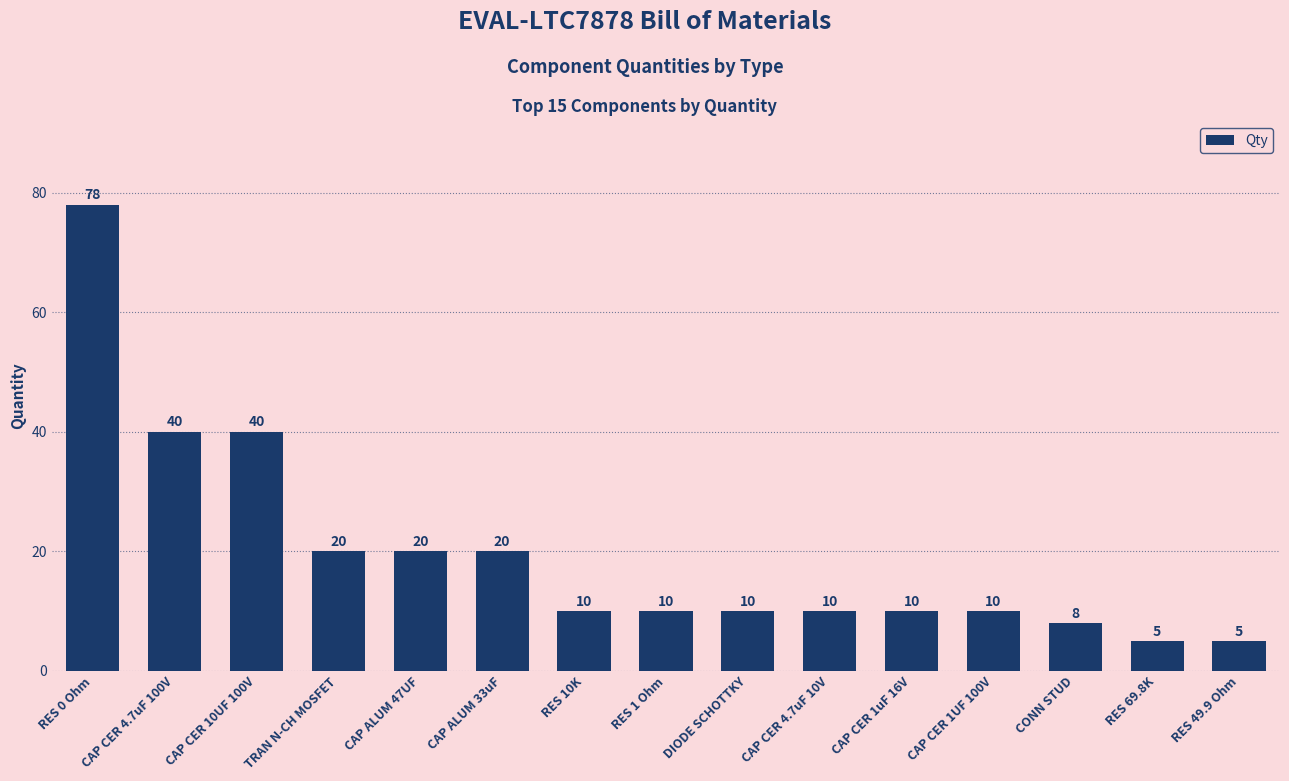

Is it true that the value at CAP ALUM 47UF is 20?

True